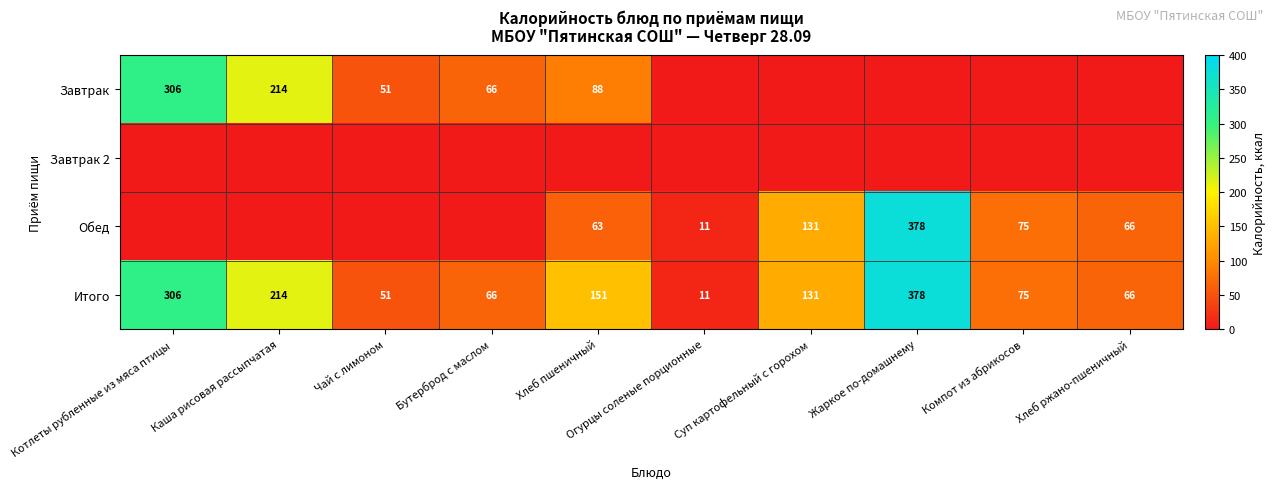

What is the sum of all Итого values?

1449